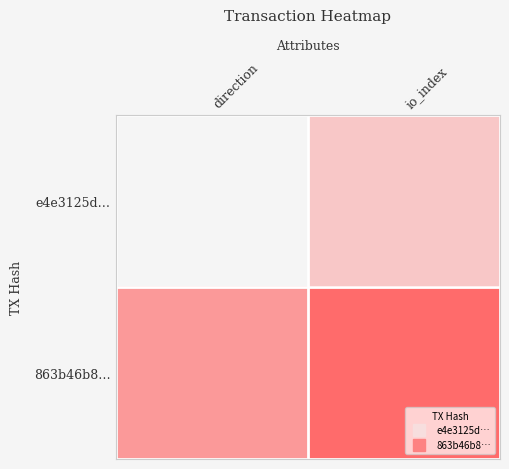

What is the maximum value shown in the chart?

1.0